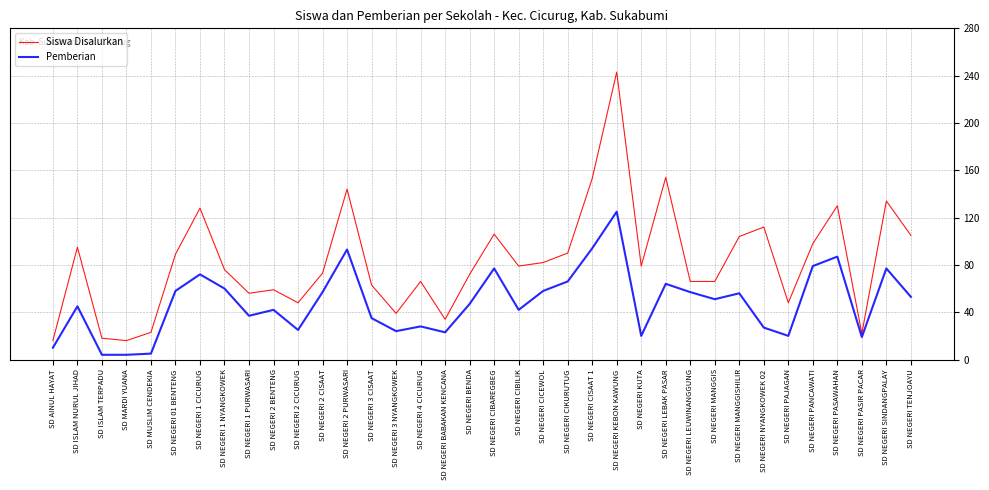

What position from the right is SD NEGERI MANGGIS?

9